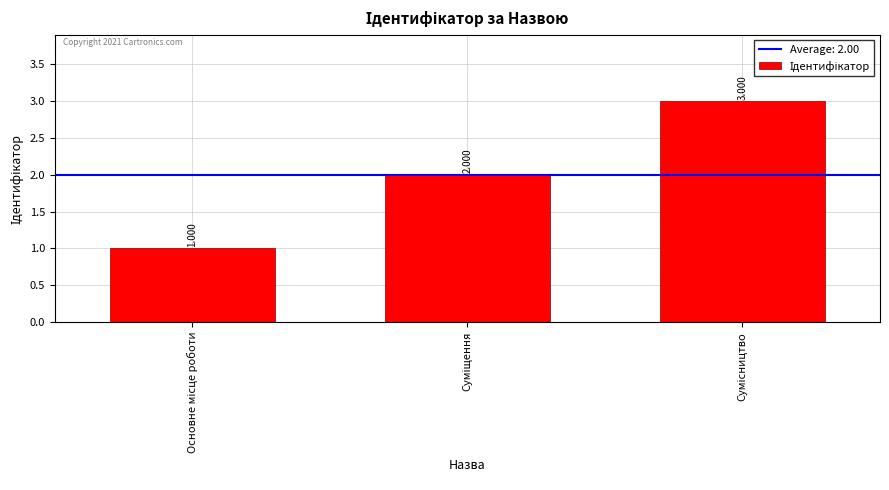

What value does the data have at Основне місце роботи?

1